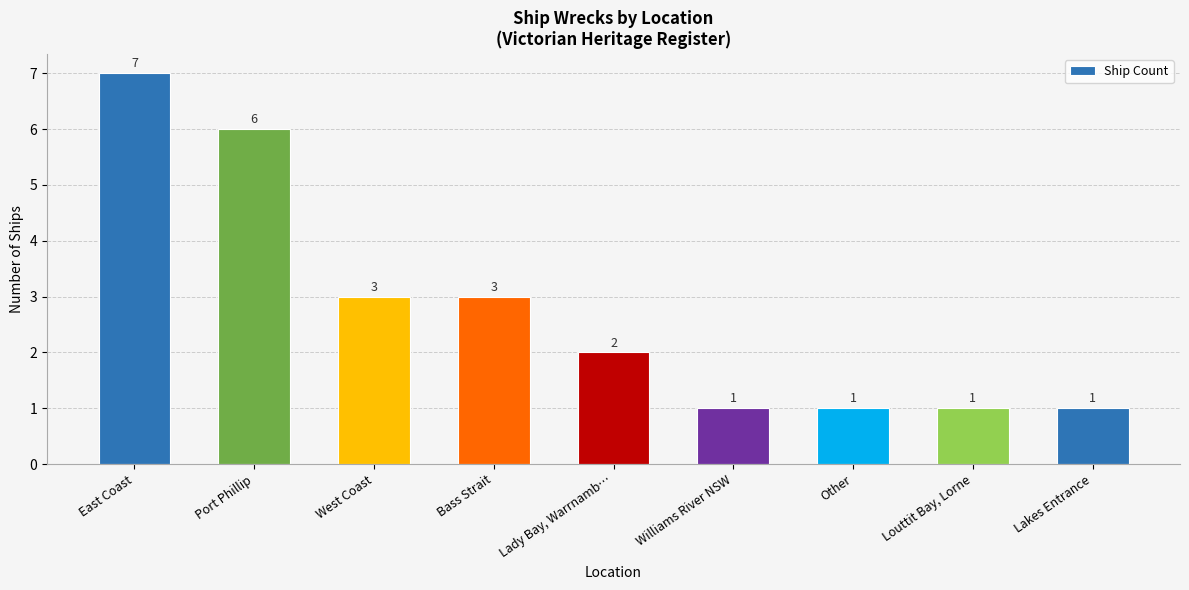

Is it true that the value at West Coast is 5?

False